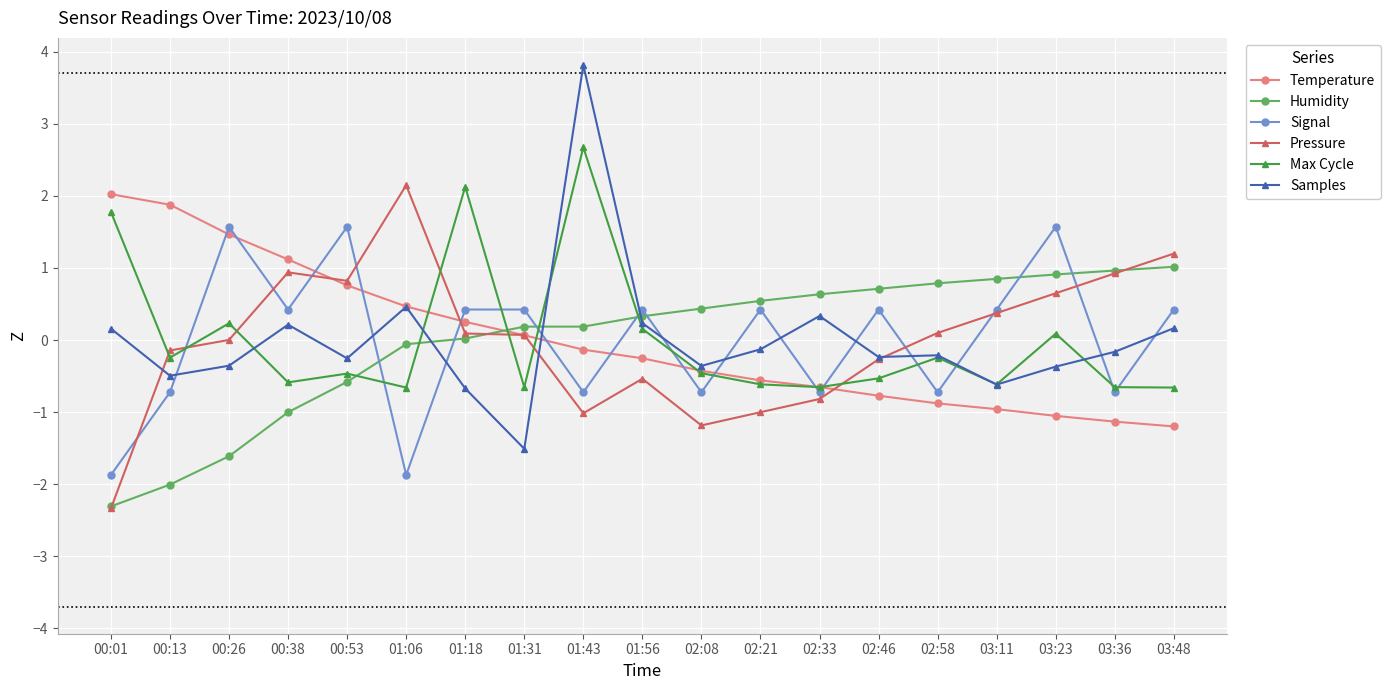

What is the minimum value for Pressure?

-2.3